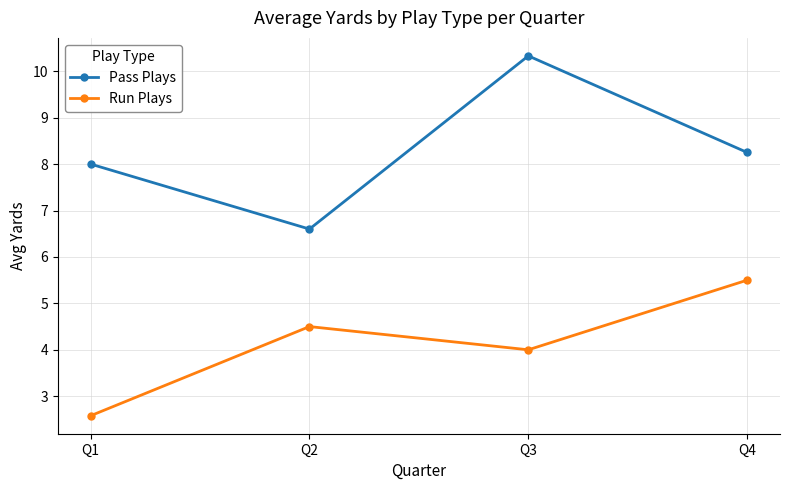

Is the value of Pass Plays at Q2 greater than the value of Run Plays at Q3?

Yes